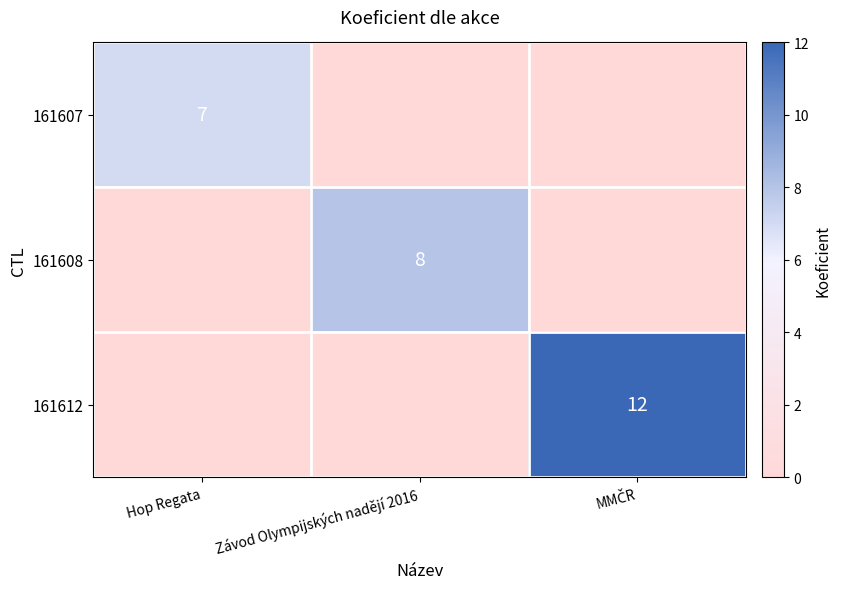

At which category does the chart reach its minimum across all series?

Závod Olympijských nadějí 2016